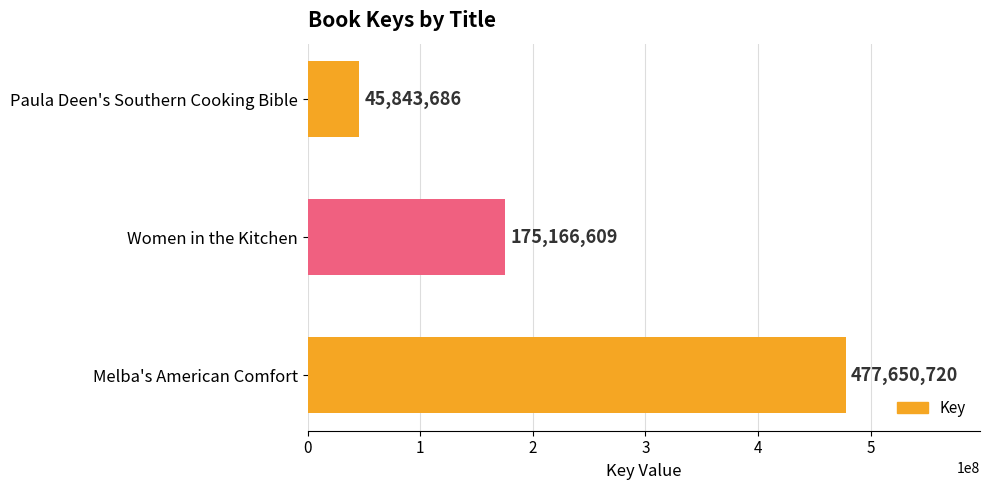

What is the difference between the maximum and minimum values?

431807034